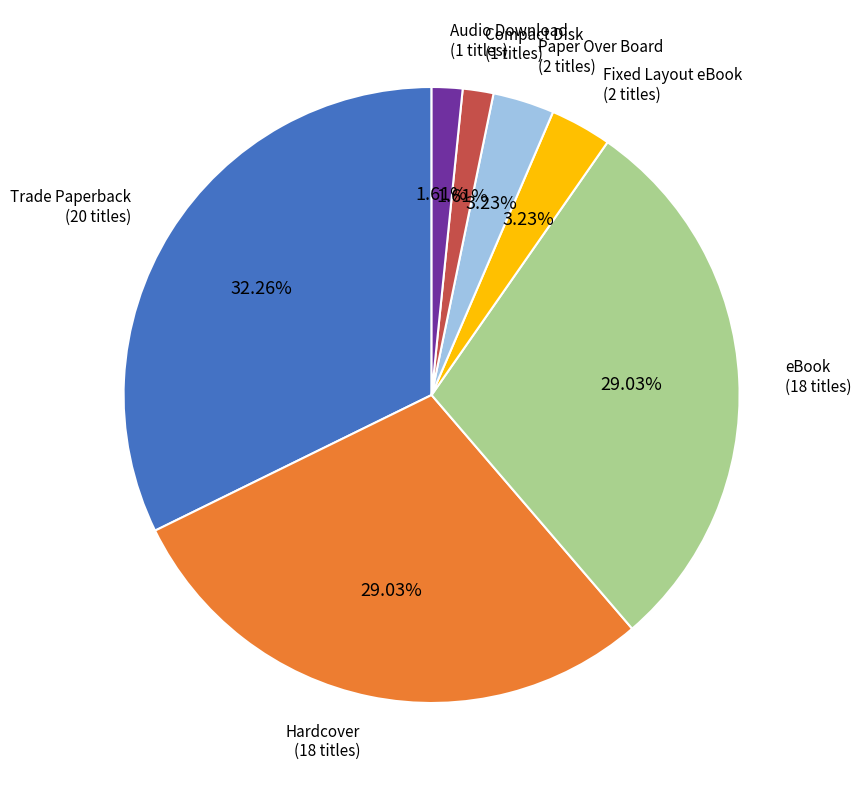

To the nearest percent, what percentage of the pie is Trade Paperback?

32%